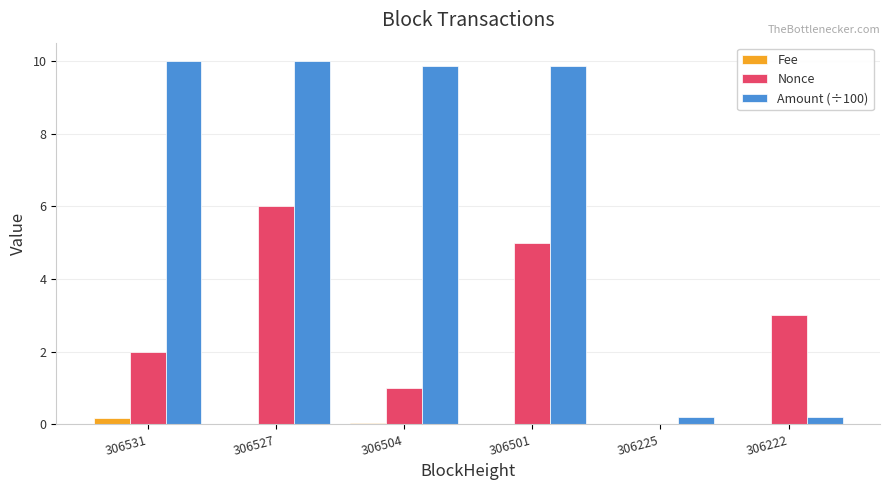

What is the maximum value shown in the chart?

10.0